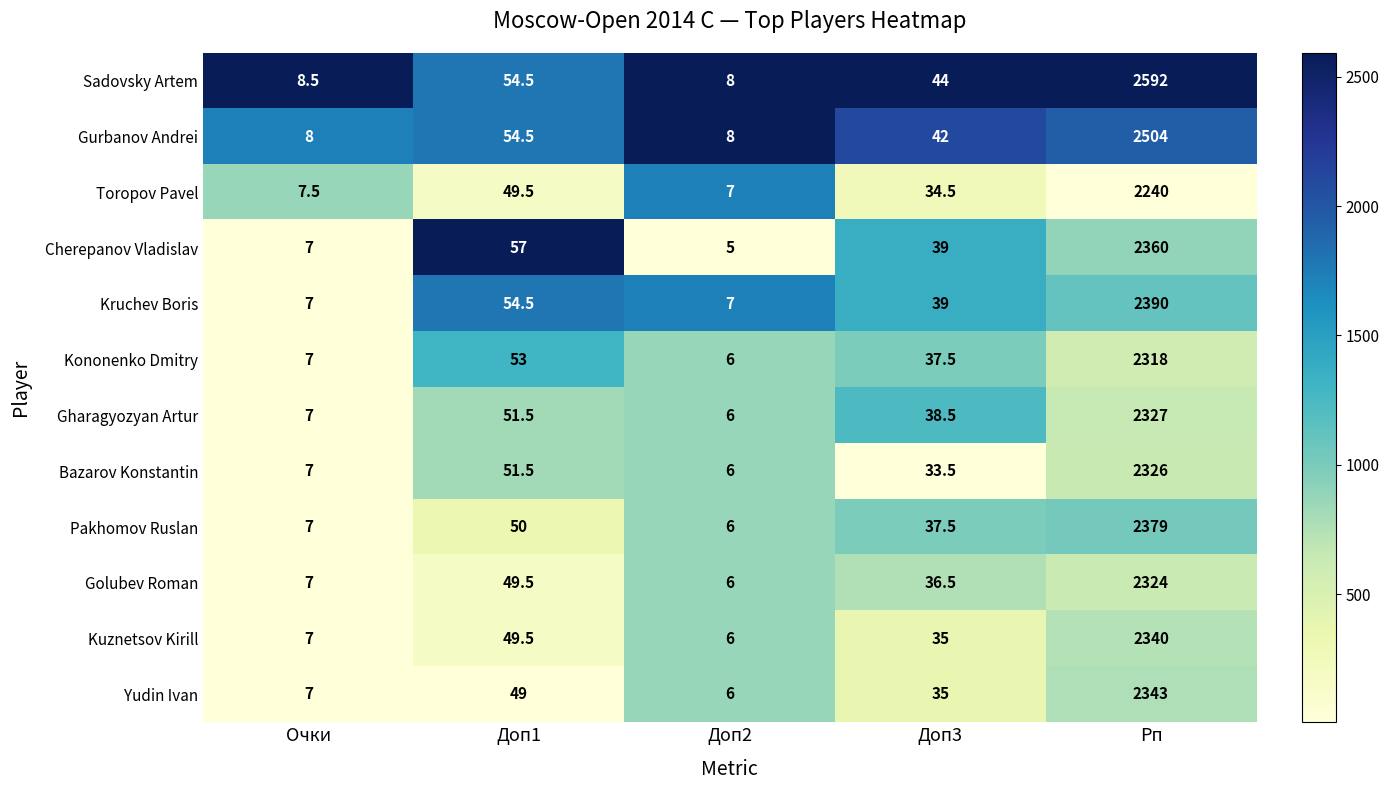

What is the sum of all Kruchev Boris values?

2497.5